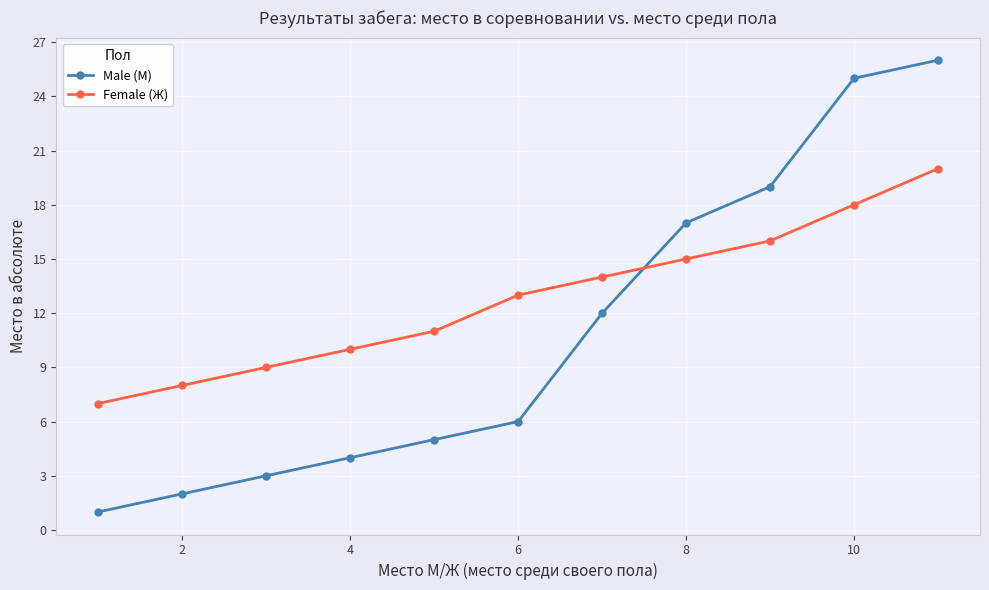

Rank the series by their maximum value, from lowest to highest.

Female (Ж), Male (М)